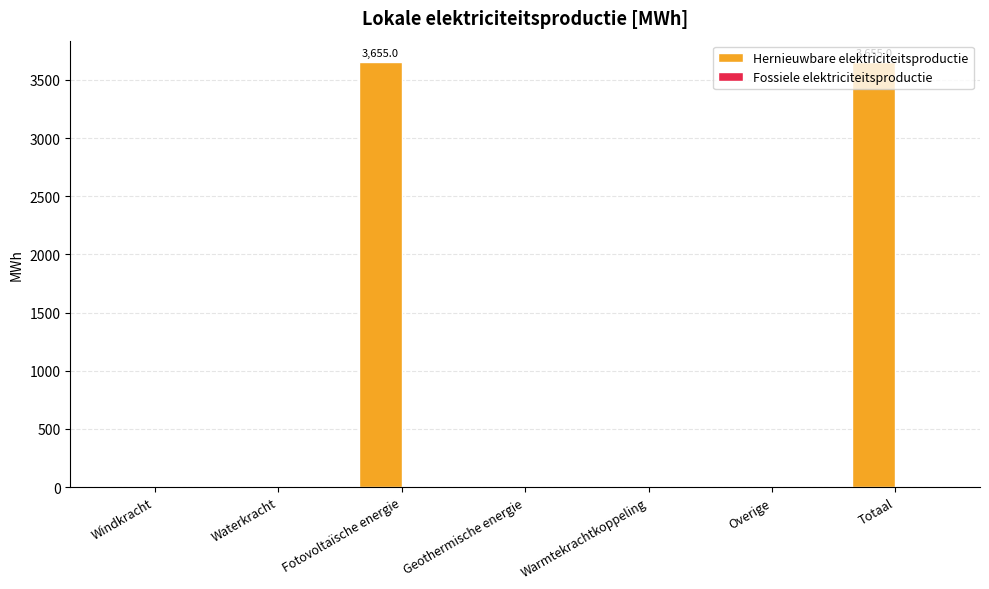

What is the greatest value displayed?

3655.0